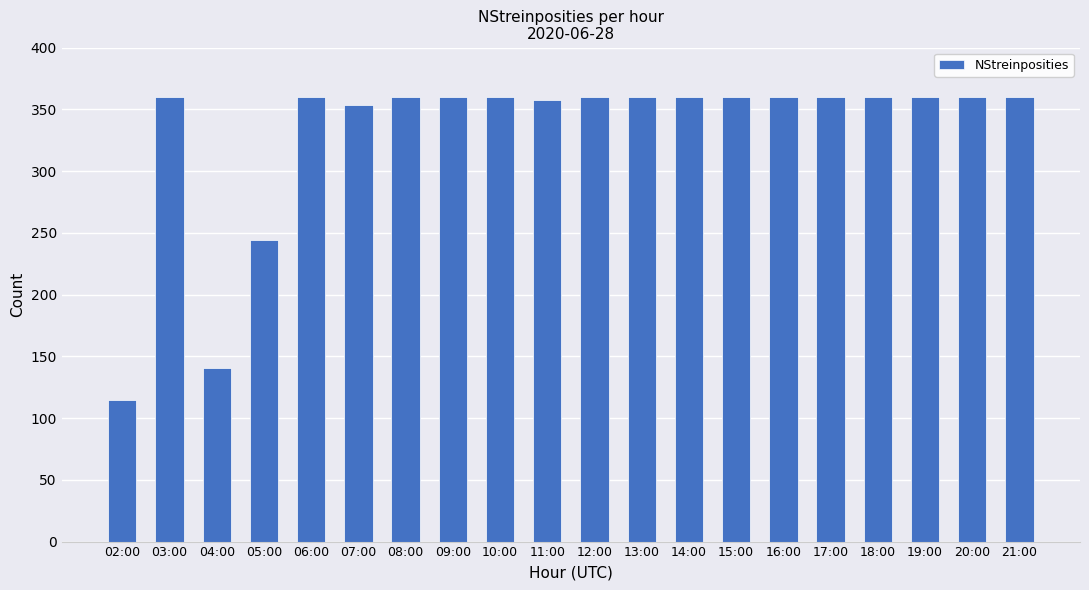

How many data points does each series have?

20